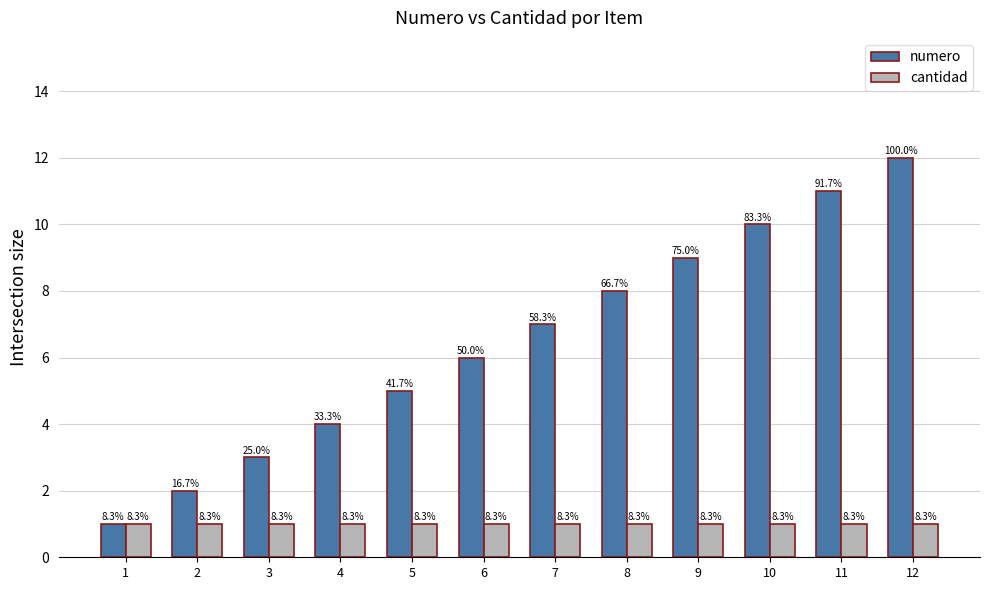

What is the approximate value of numero at 4?

4